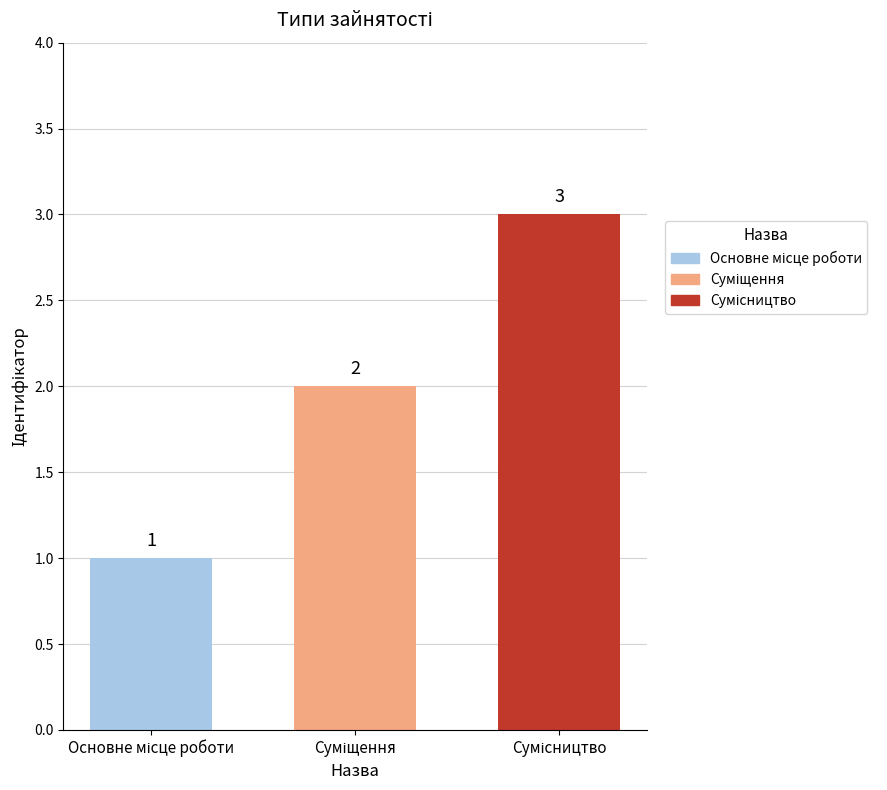

How many values are between 1 and 3?

3